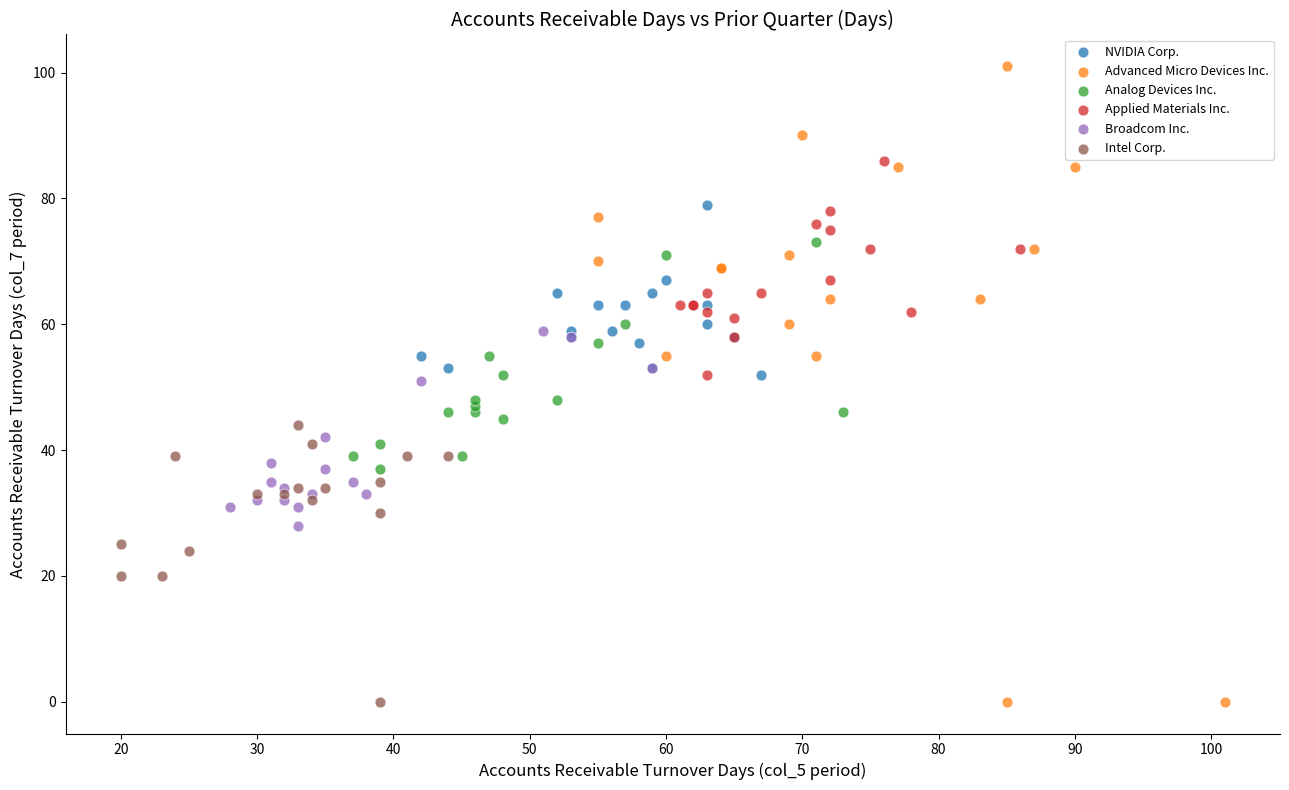

Which series contains the highest Y value?

Advanced Micro Devices Inc.